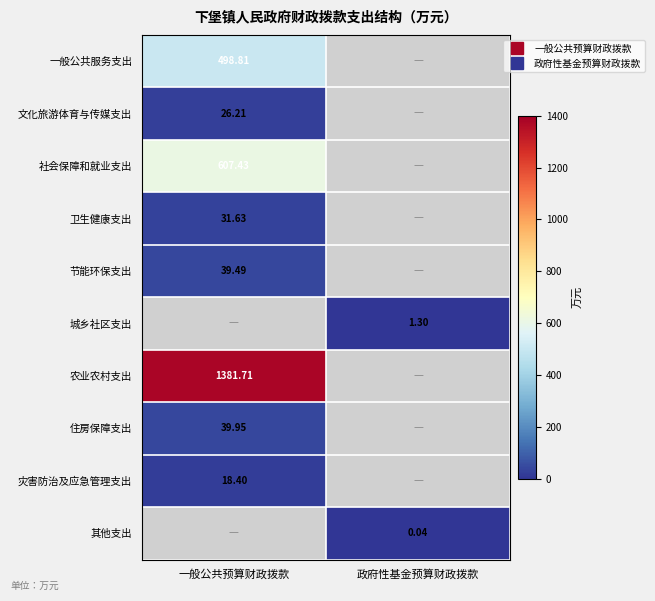

At how many categories does at least one series exceed 1119?

1